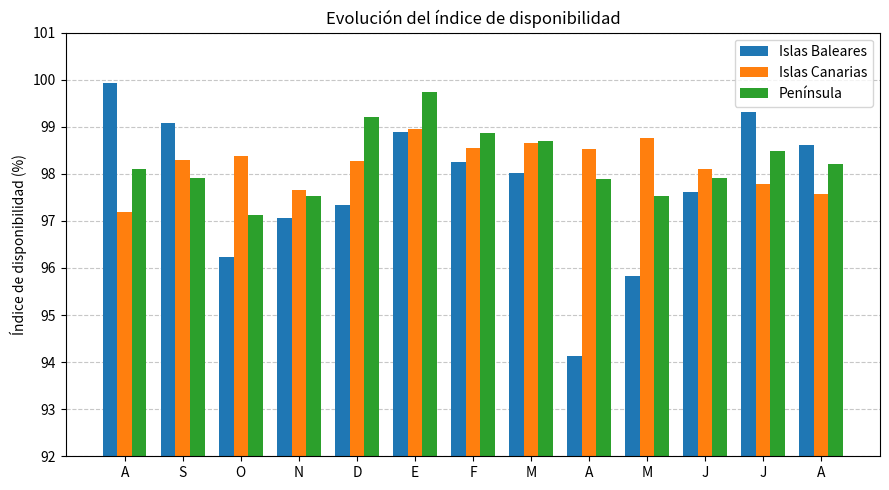

Which series has the largest total across all categories?

Península